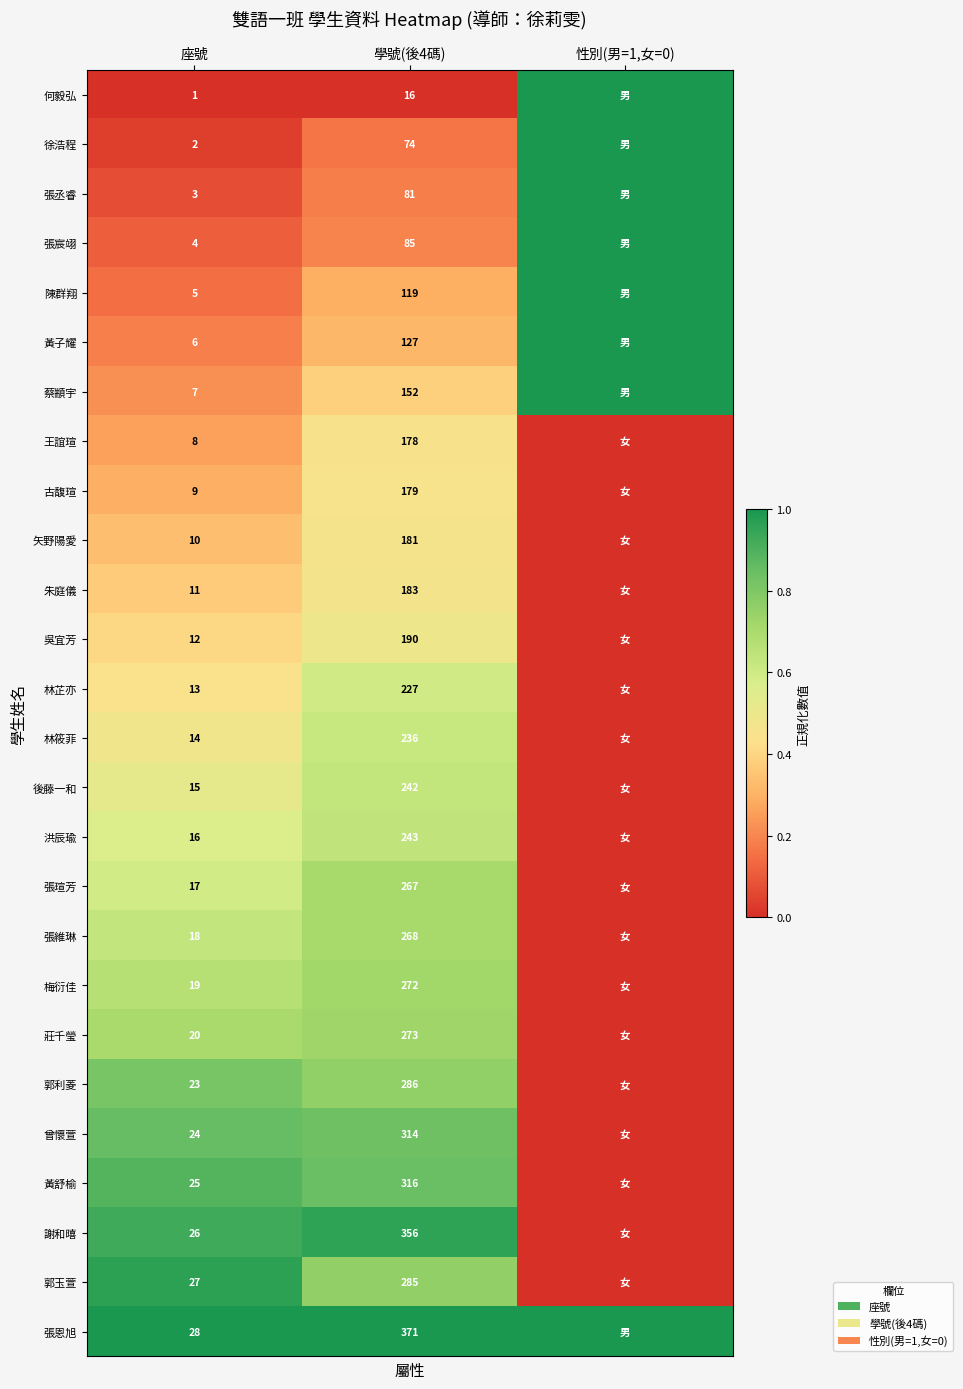

The value of 朱庭儀 at 學號(後4碼) is 183. True or false?

True